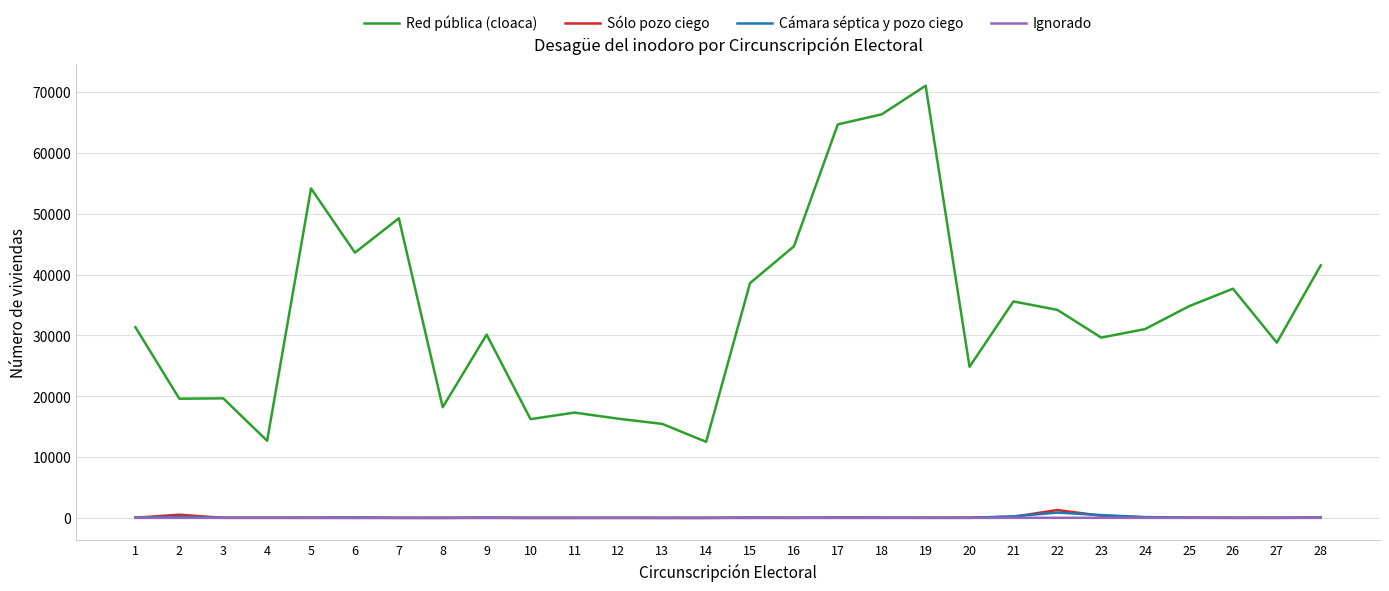

Count the number of data series in this chart.

4